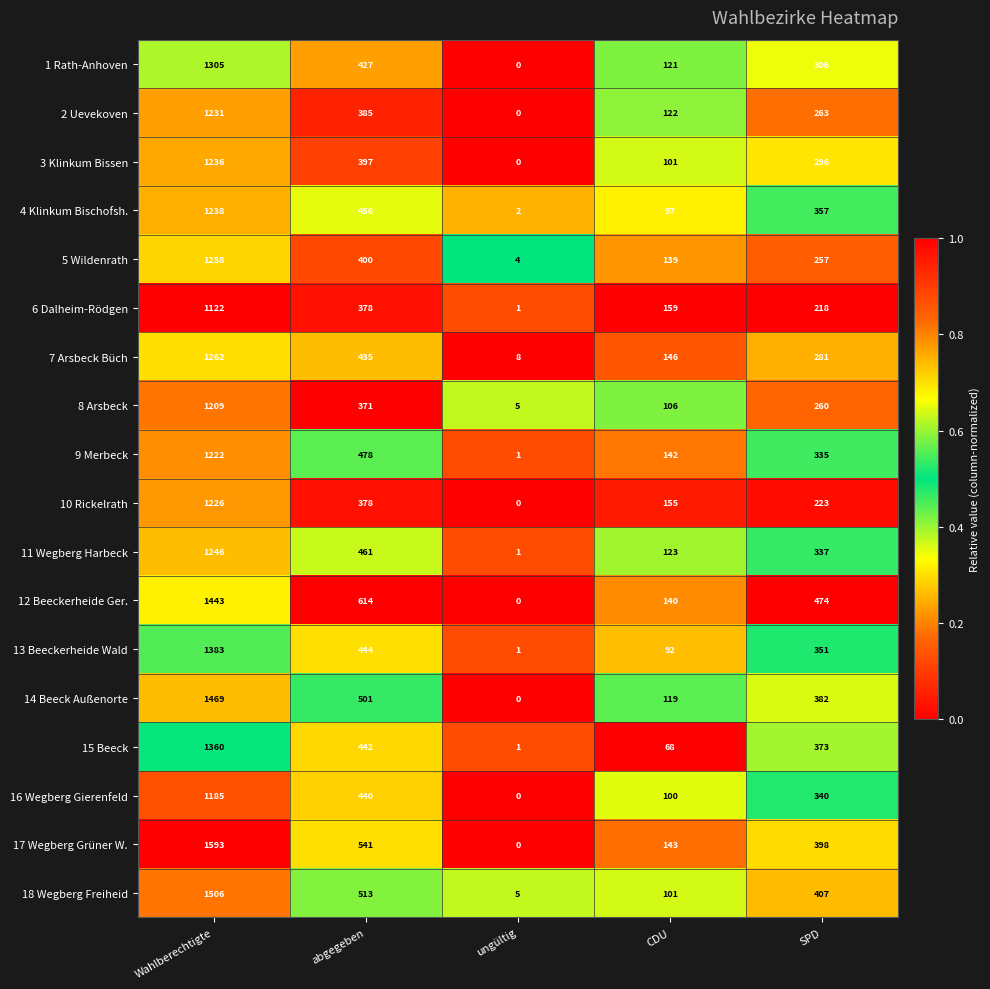

Rank the series at SPD from highest to lowest value.

12 Beeckerheide Ger., 18 Wegberg Freiheid, 17 Wegberg Grüner W., 14 Beeck Außenorte, 15 Beeck, 4 Klinkum Bischofsh., 13 Beeckerheide Wald, 16 Wegberg Gierenfeld, 11 Wegberg Harbeck, 9 Merbeck, 1 Rath-Anhoven, 3 Klinkum Bissen, 7 Arsbeck Büch, 2 Uevekoven, 8 Arsbeck, 5 Wildenrath, 10 Rickelrath, 6 Dalheim-Rödgen